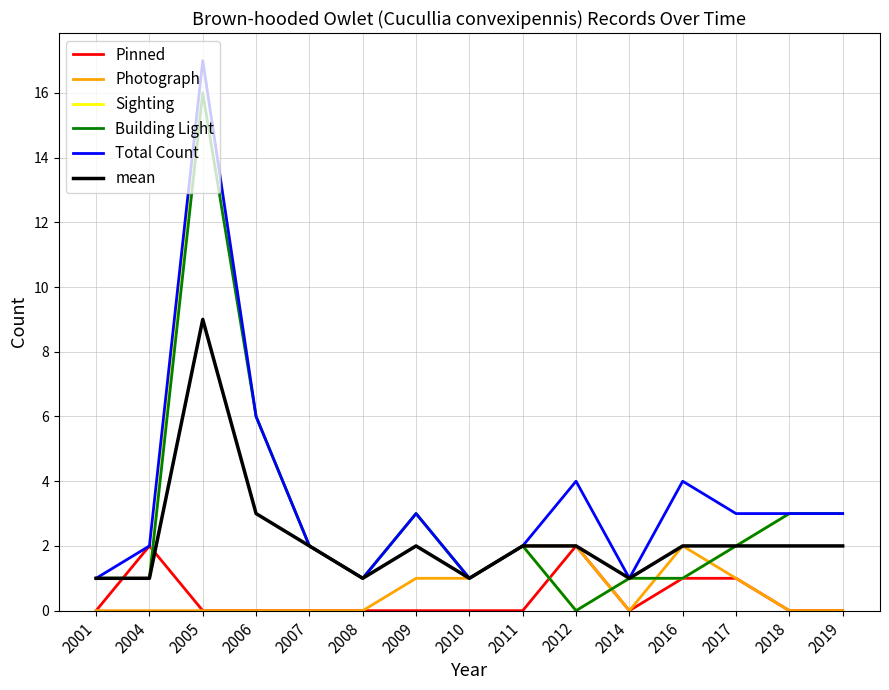

What are all the series names shown in the legend?

Pinned, Photograph, Sighting, Building Light, Total Count, mean